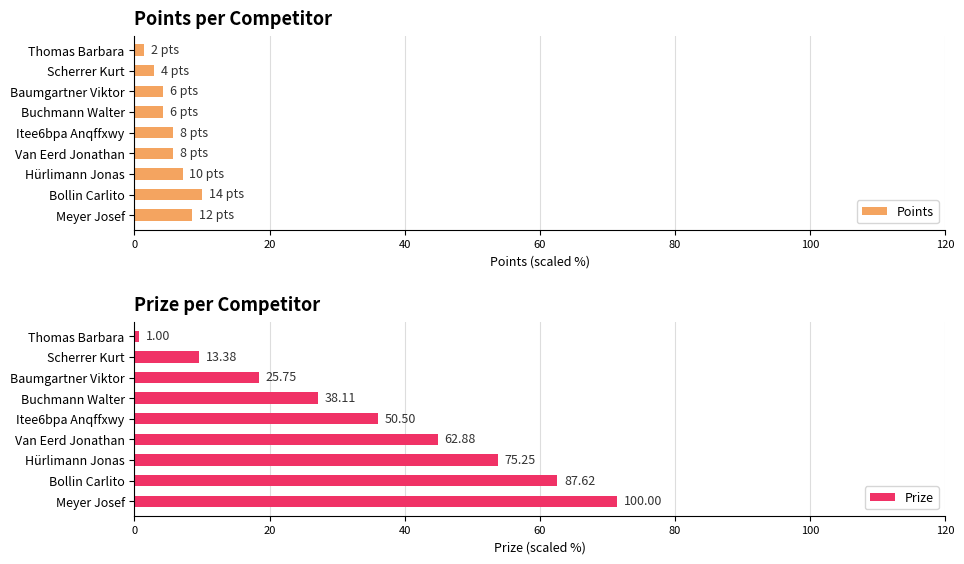

The Points series shows 5.7 at Van Eerd Jonathan. True or false?

True